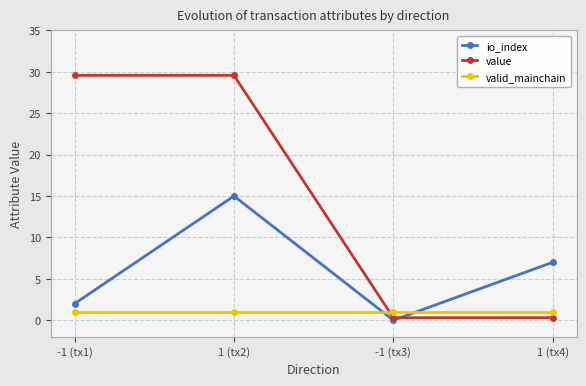

How many lines are shown in the chart?

3